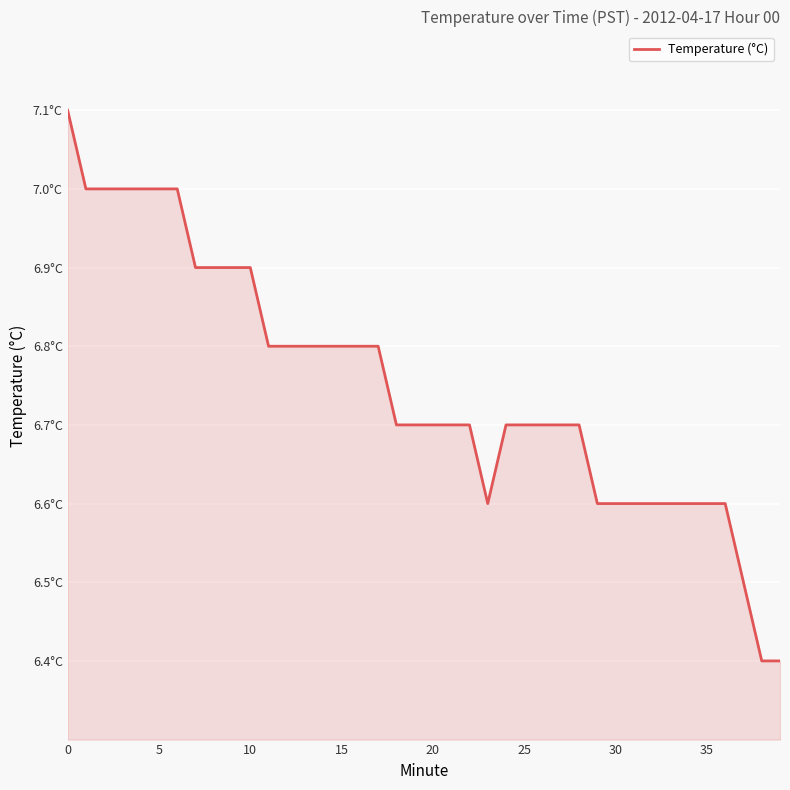

True or false: the data has more than 0 interior local peaks.

False